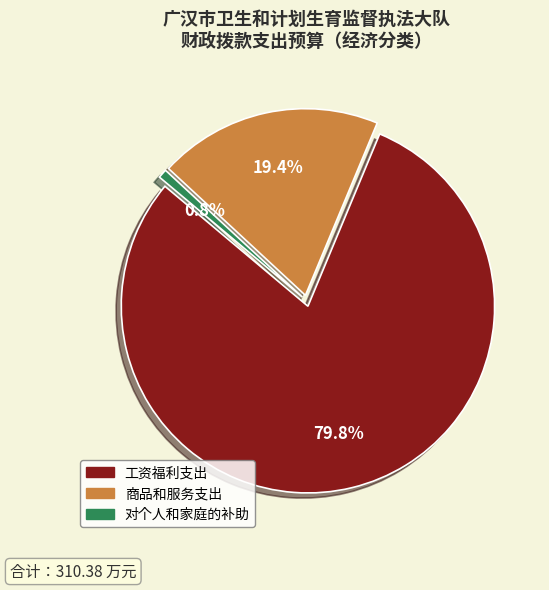

How many slices are in this pie chart?

3